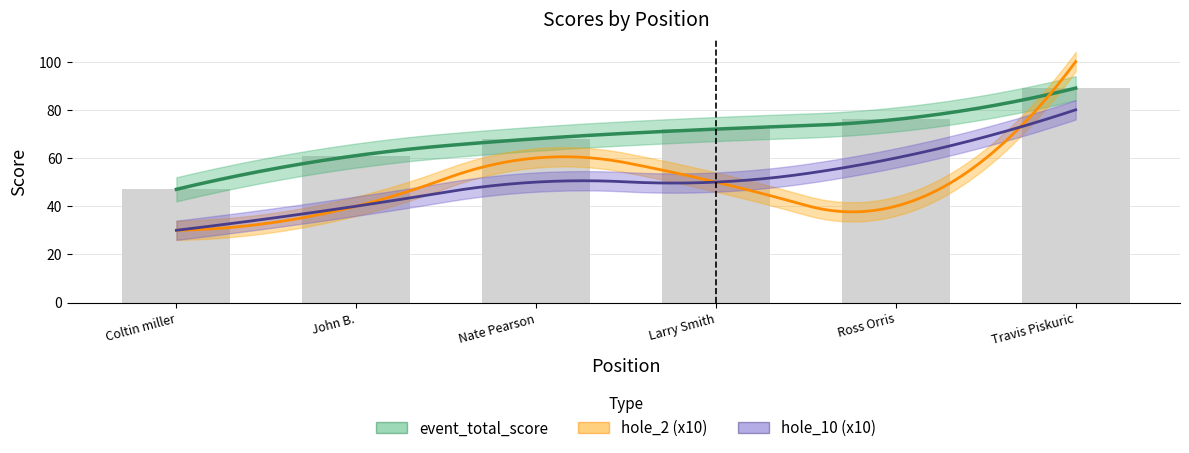

Reading left to right, transcribe all the data shown in this chart.

event_total_score: 47	61	68	72	76	89
round_total_score: 47	61	68	72	76	89
hole_1: 2	4	3	3	5	3
hole_2: 3	4	6	5	4	10
hole_10: 3	4	5	5	6	8